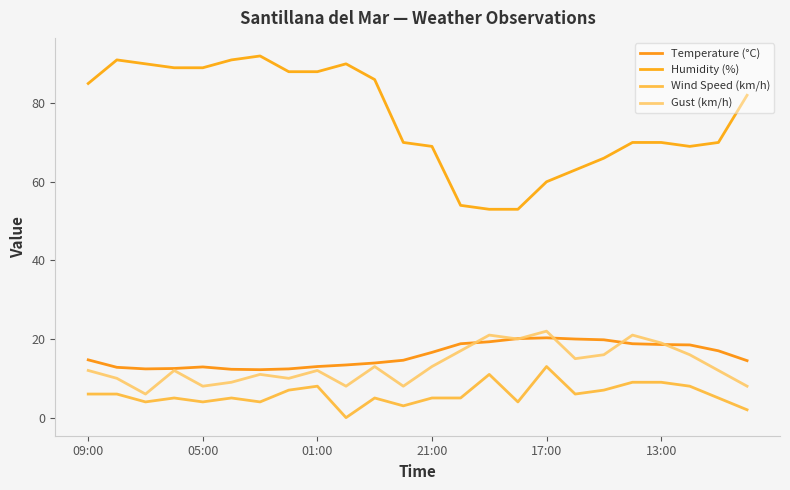

Which series has the largest range (max minus min)?

Humidity (%)